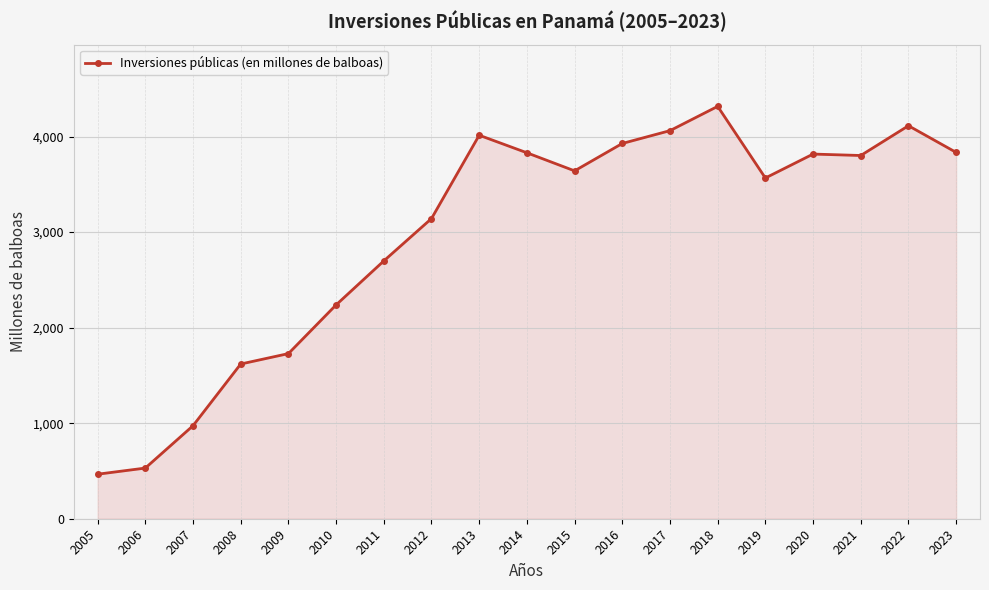

What is the difference between the maximum and minimum values?

3850.2